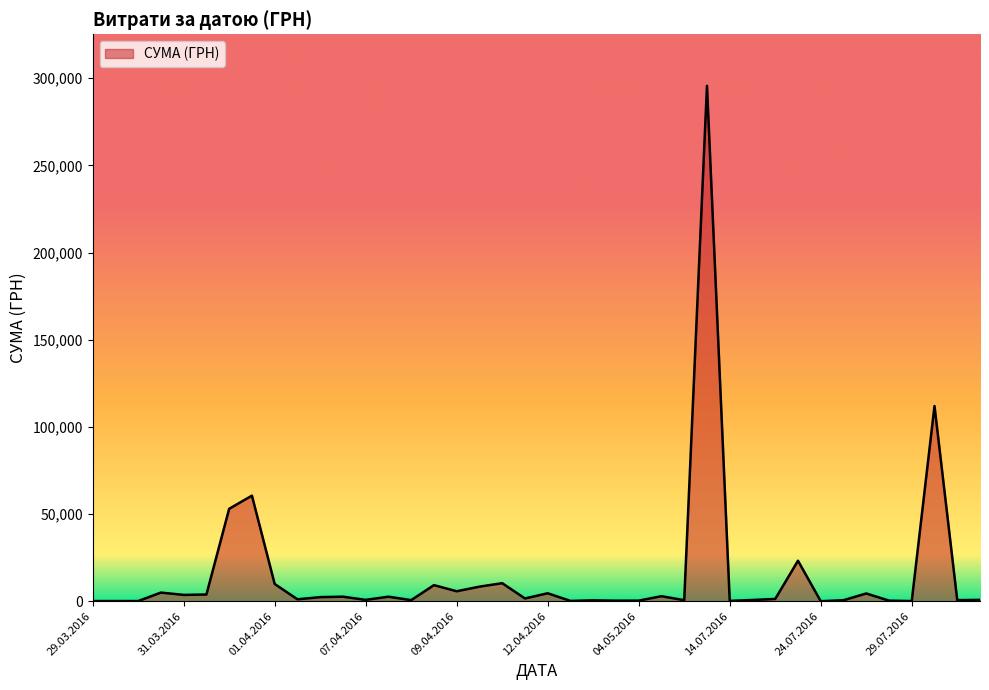

What is the maximum value shown in the chart?

295638.6